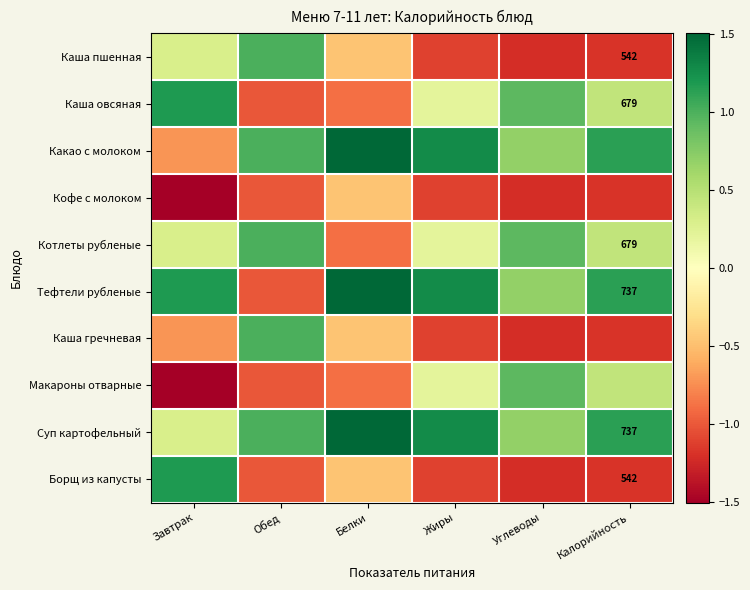

How many values in Котлеты рубленые are below zero?

1